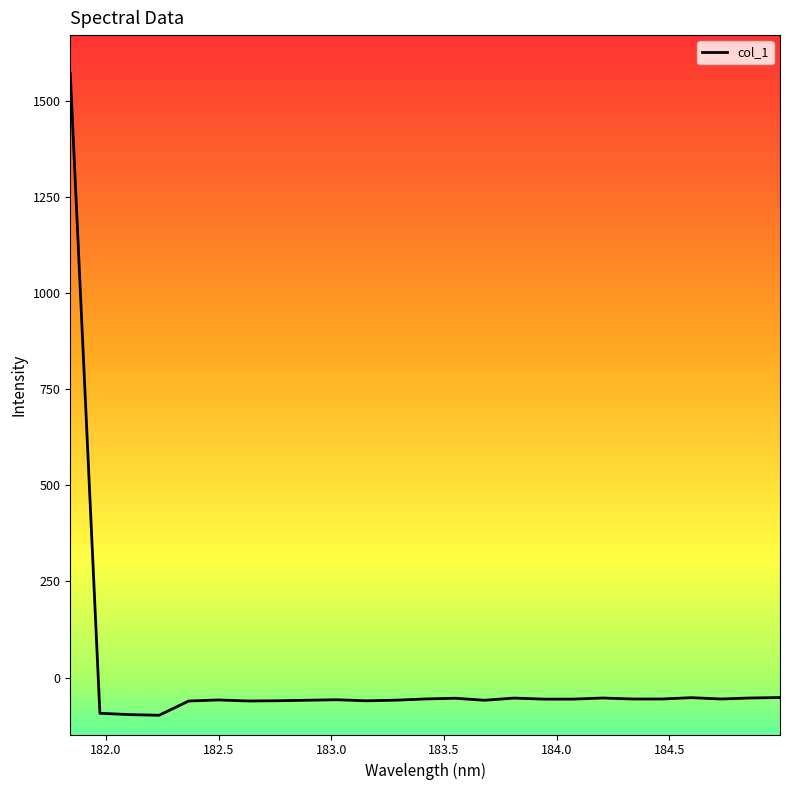

What is the average value?

3.8